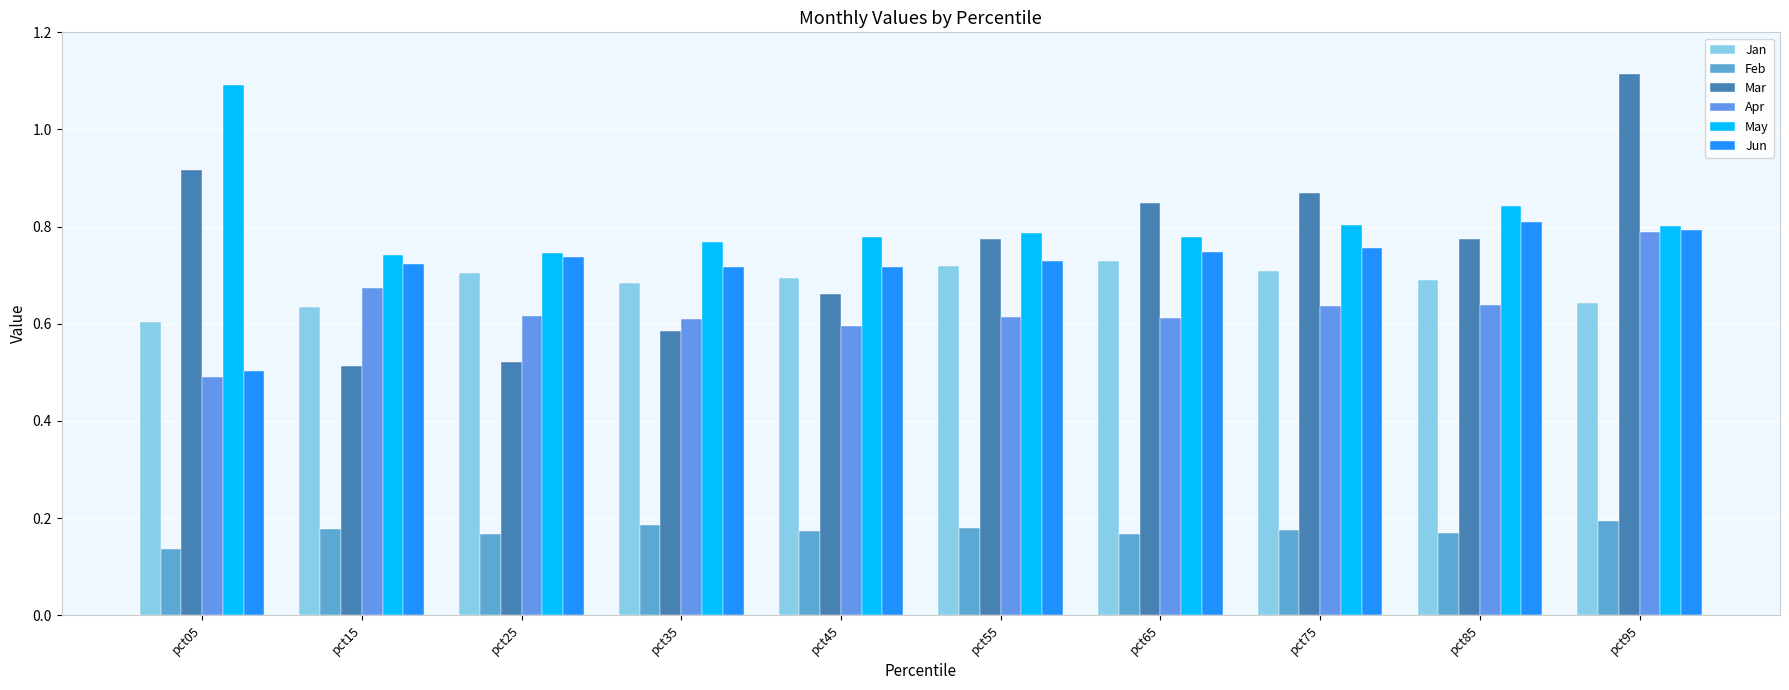

What is the greatest value displayed?

1.1